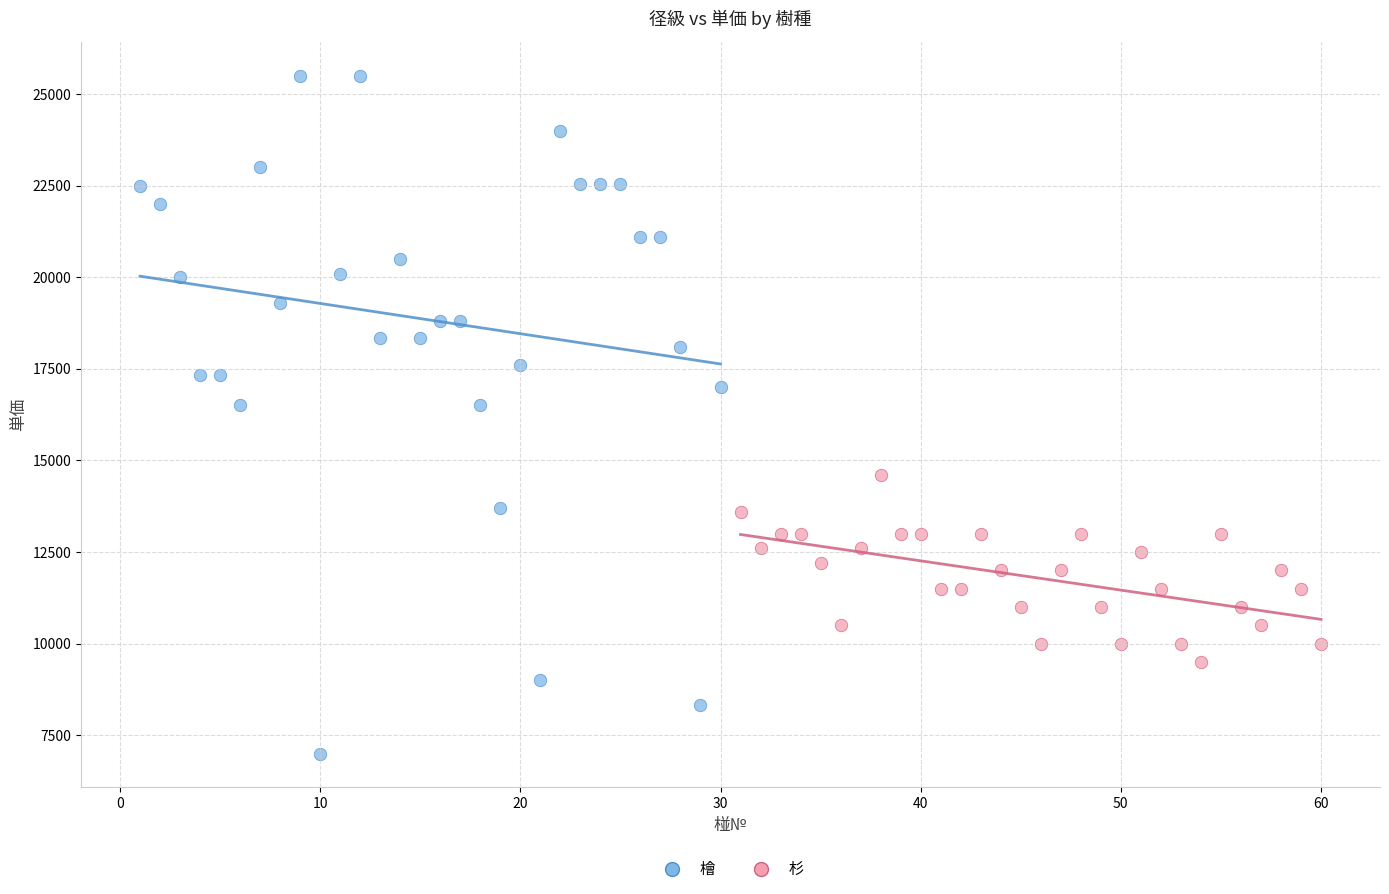

Which series has the widest spread of Y values?

檜